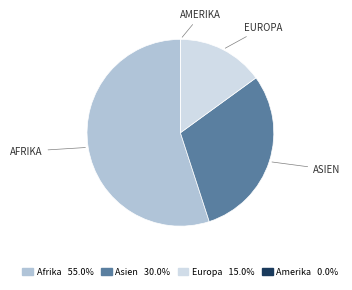

Does any single category account for the majority?

Yes